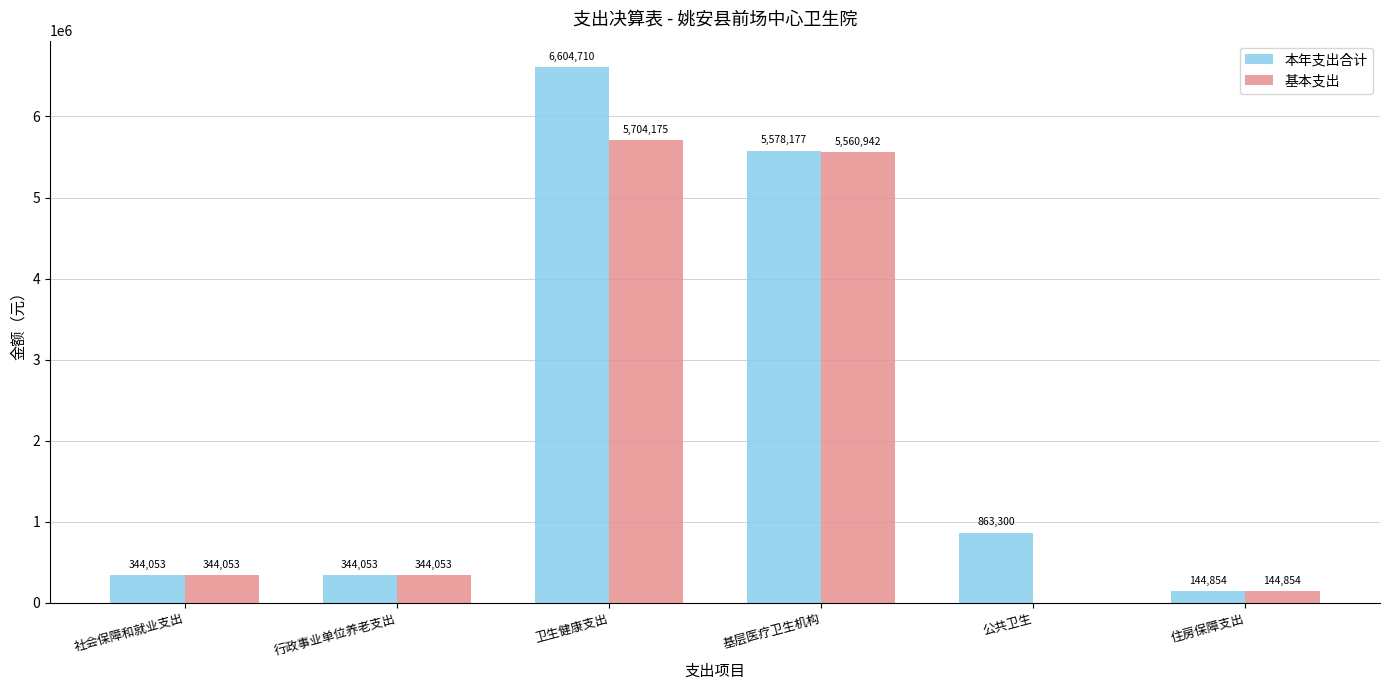

Are the bars grouped side by side (vs. stacked)?

Yes